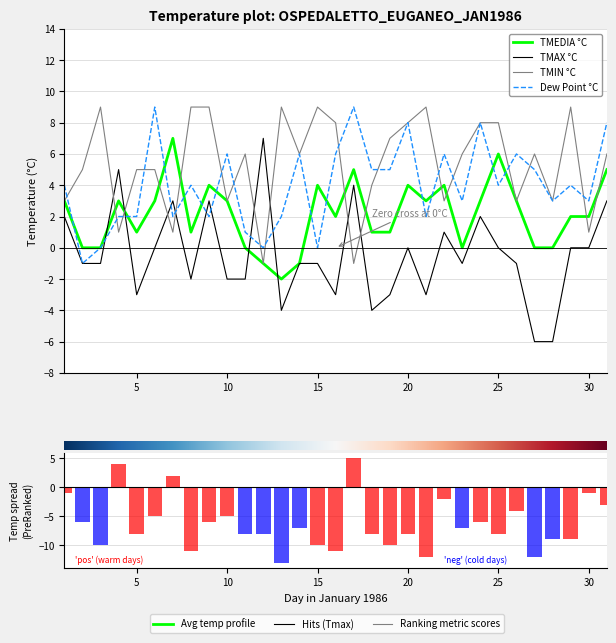

How many values in PUNTORUGIADA are above zero?

27